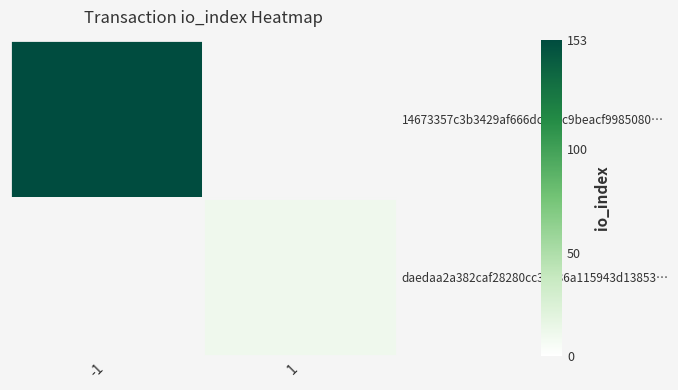

Rank the categories by 14673357c3b3429af666dc3acc9beacf9985080… value from highest to lowest.

-1, 1